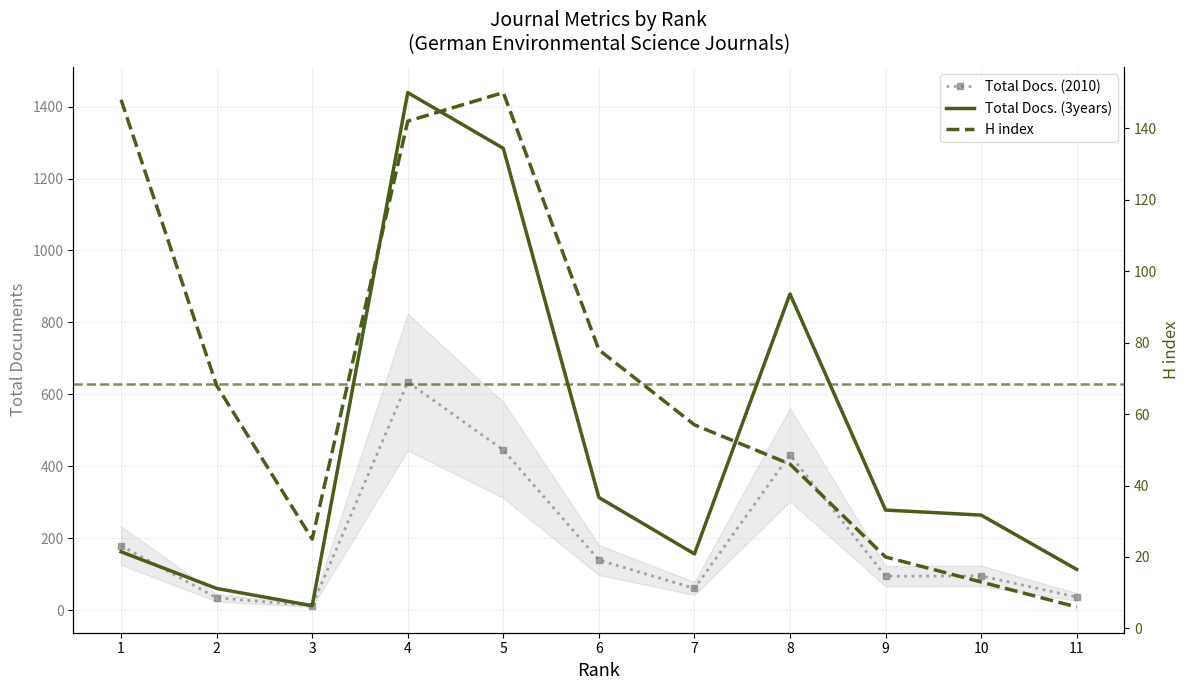

After their last crossing, which series has the higher values: Total Docs. (3years) or H index?

Total Docs. (3years)